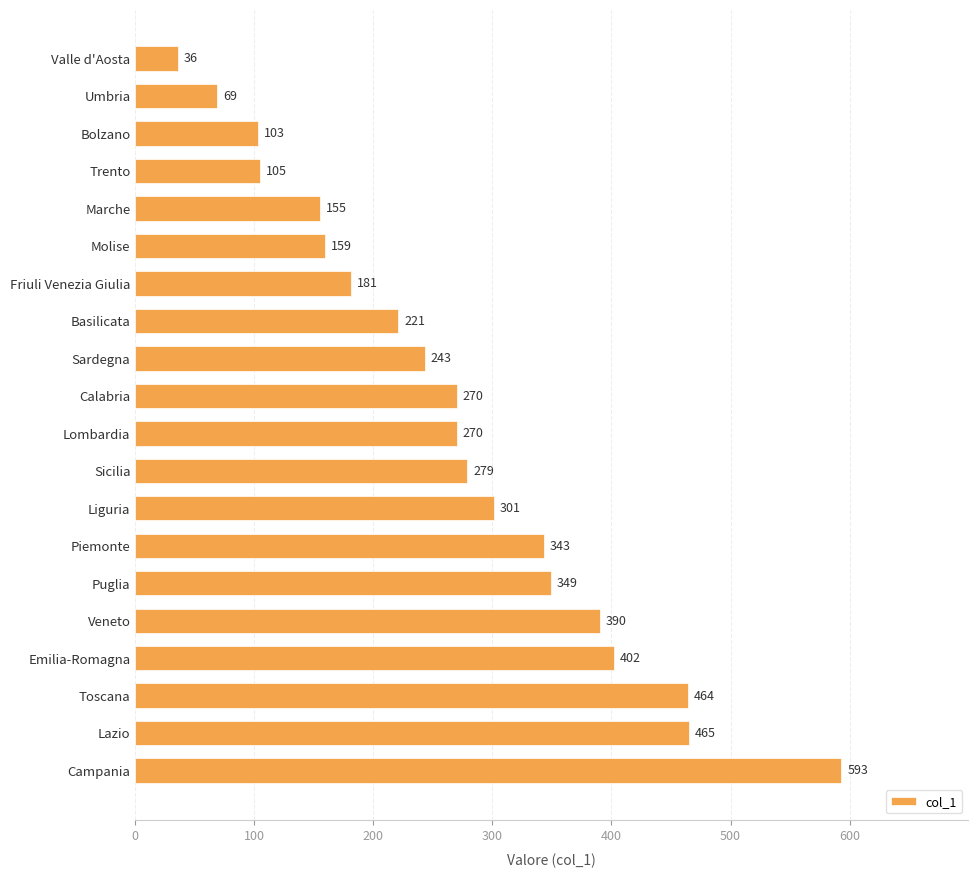

Between Lazio and Marche, which is larger?

Lazio